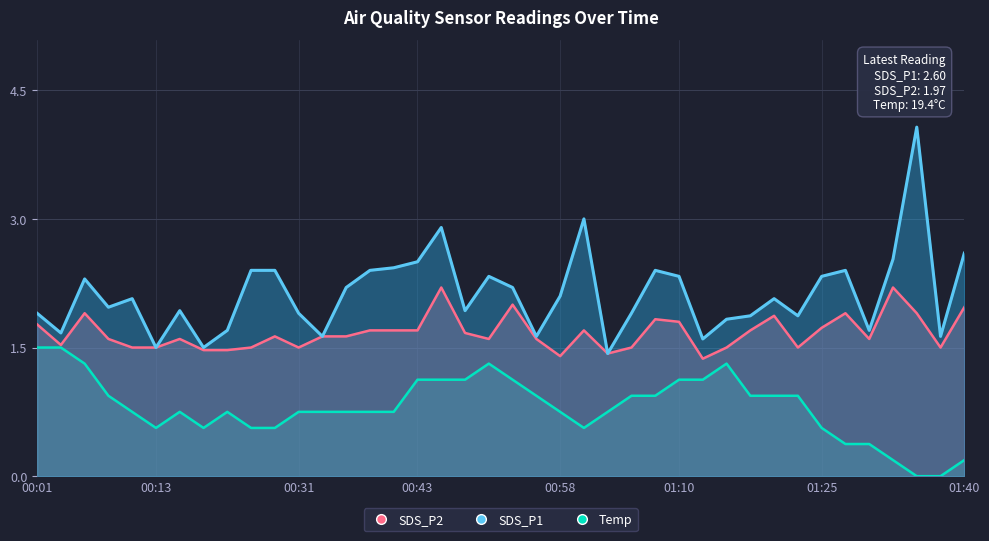

List the series in order of their overall mean, lowest first.

Temp, SDS_P2, SDS_P1